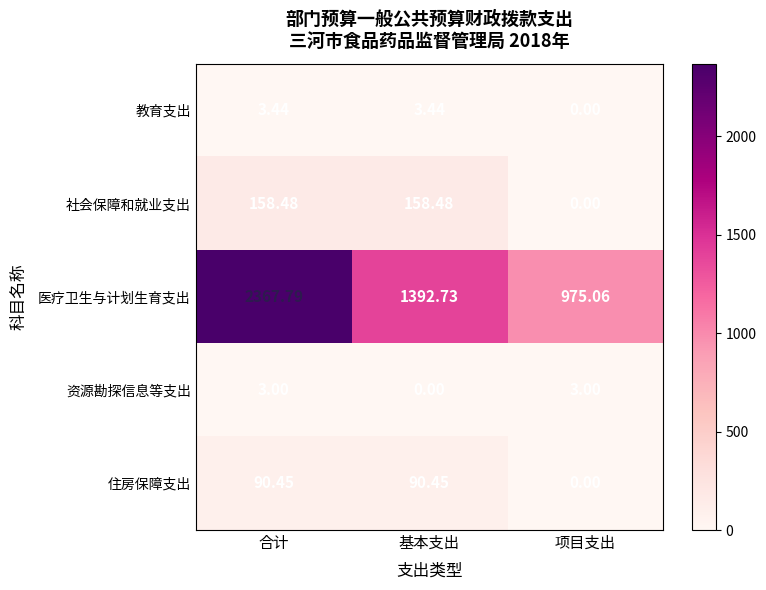

List the series in order of their peak value, highest first.

医疗卫生与计划生育支出, 社会保障和就业支出, 住房保障支出, 教育支出, 资源勘探信息等支出